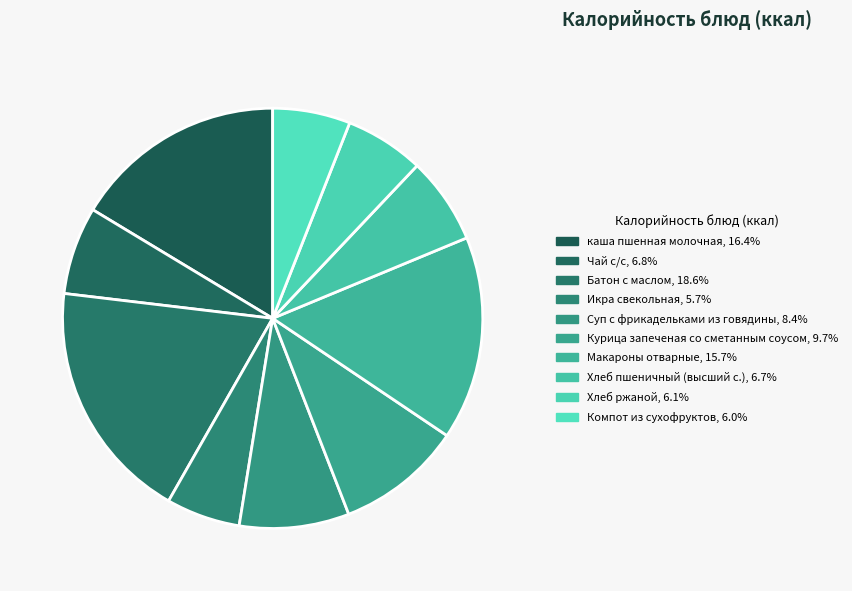

Which category has the smallest portion of the pie?

Икра свекольная